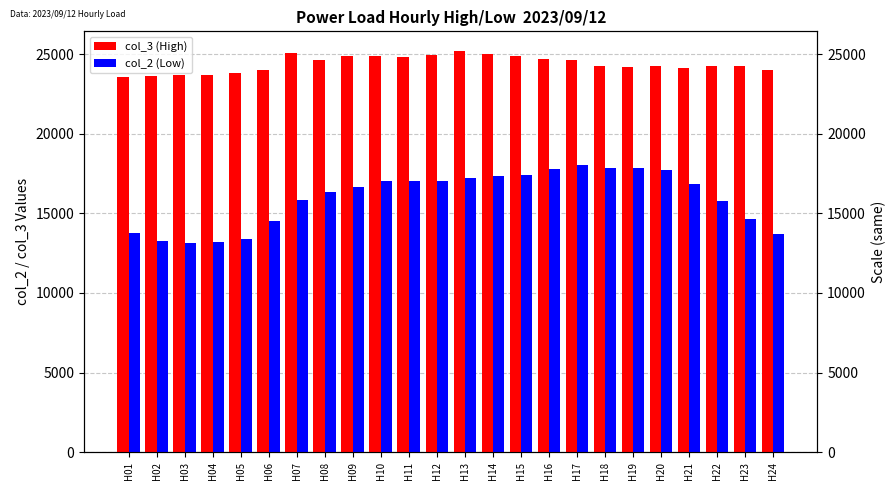

Rank the series at H22 from highest to lowest value.

col_3 (High), col_2 (Low)